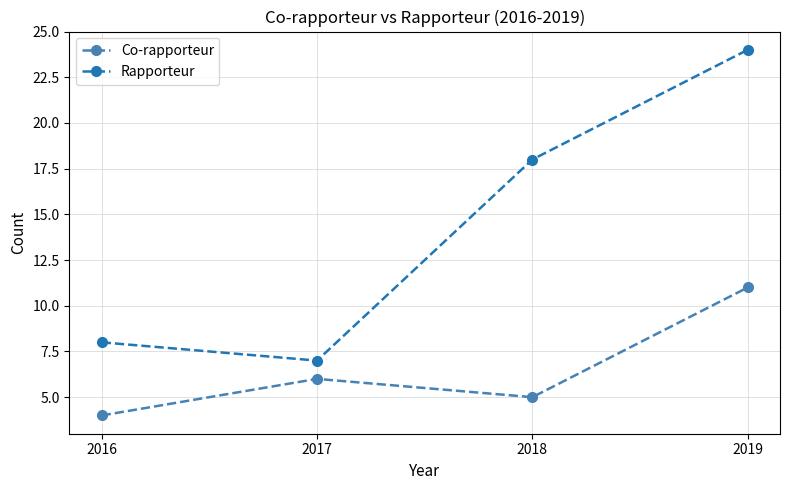

How many interior local valleys does the Co-rapporteur series have?

1